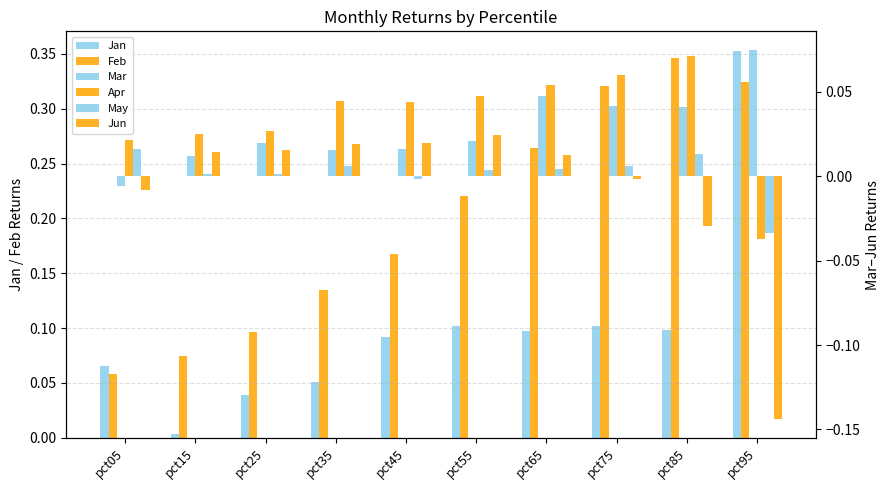

Between pct65 and pct95, which series saw the biggest shift?

Jan